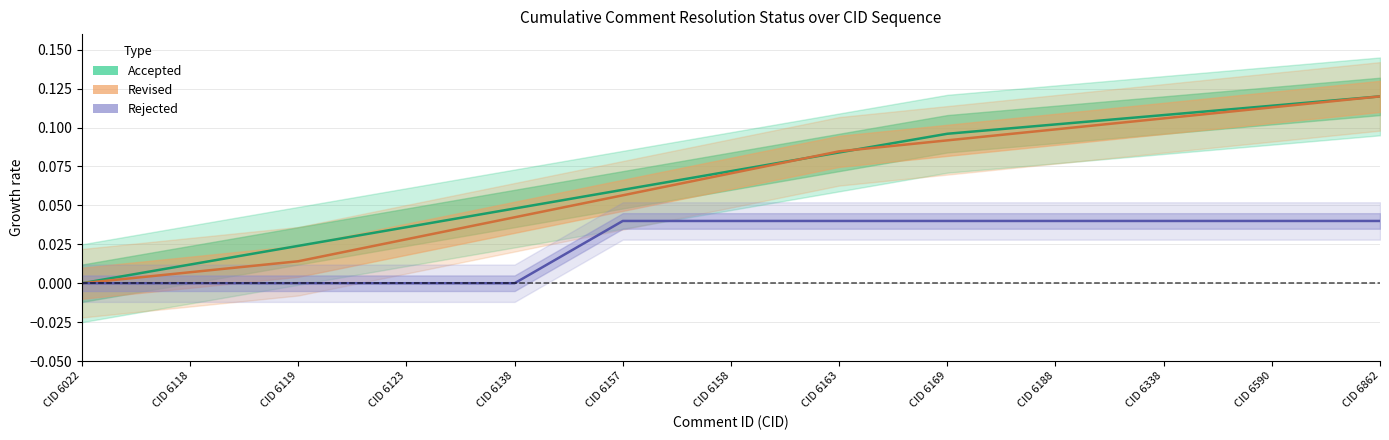

Which series has the largest total across all categories?

Accepted